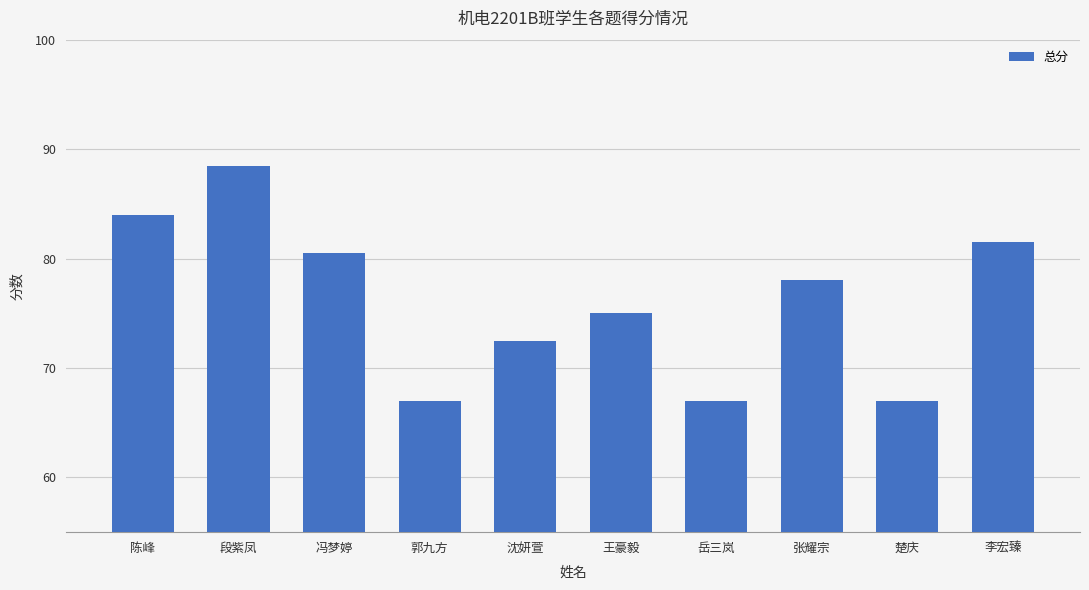

What is the minimum value shown in the chart?

67.0